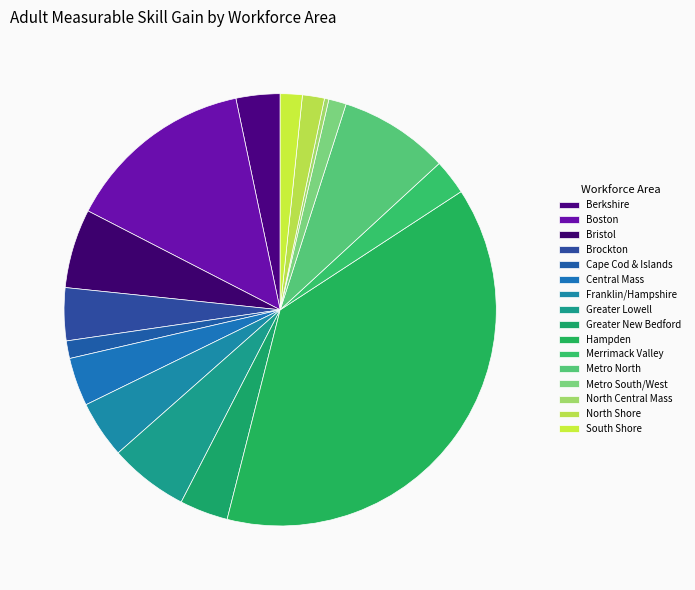

Is it true that North Shore is 1% of the pie?

False